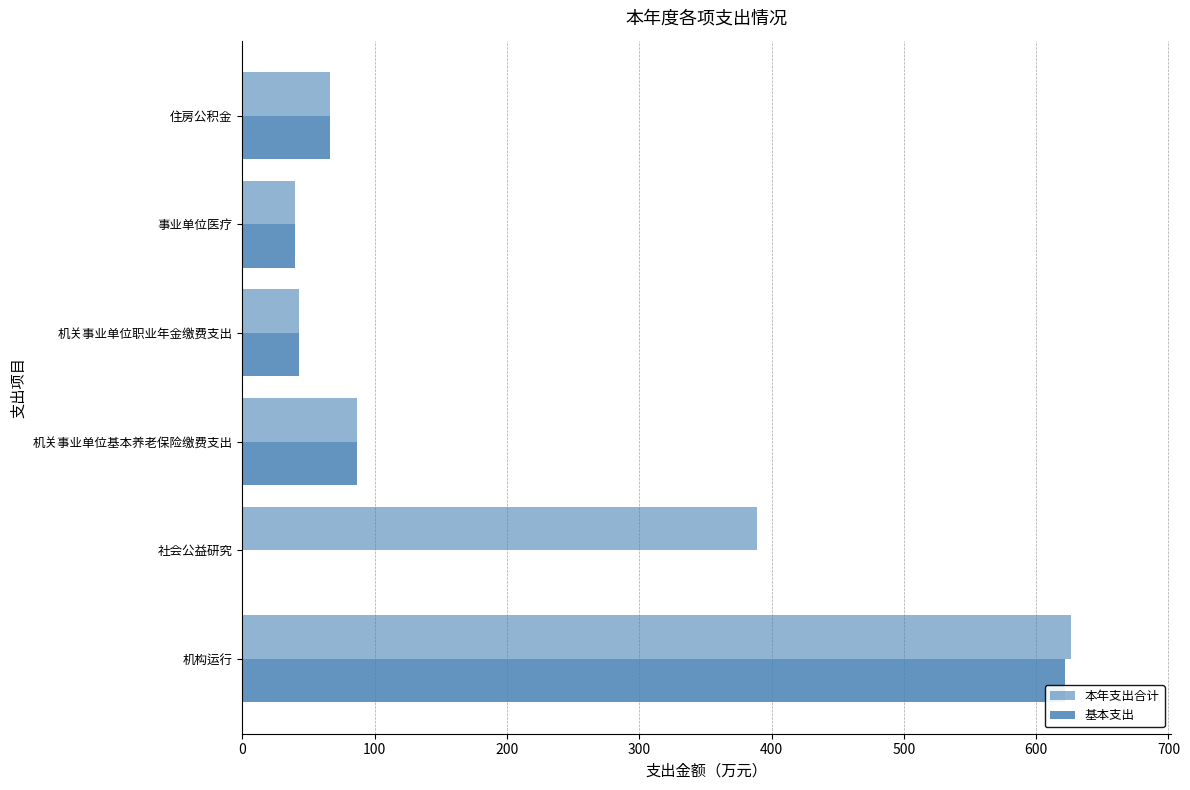

List the series in order of their overall mean, lowest first.

基本支出, 本年支出合计